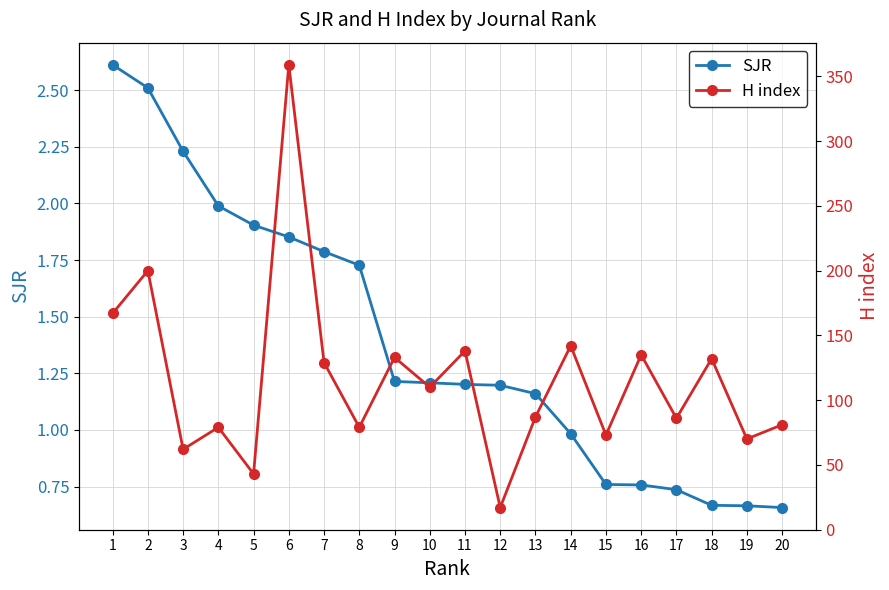

Is the value of SJR at 6 greater than the value of H index at 13?

No